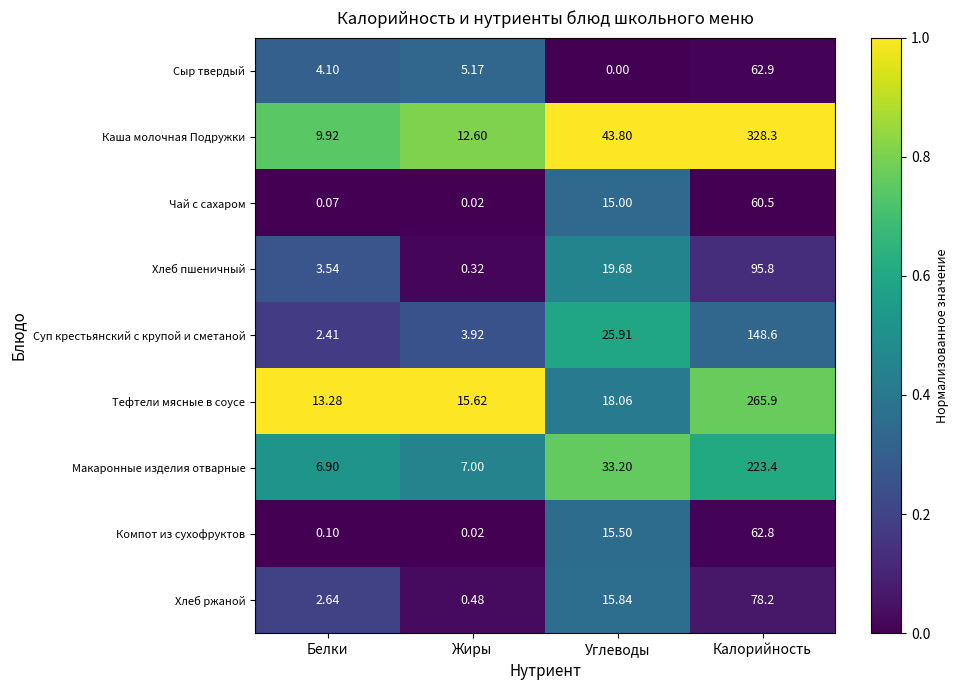

At how many categories does at least one series exceed 0?

4